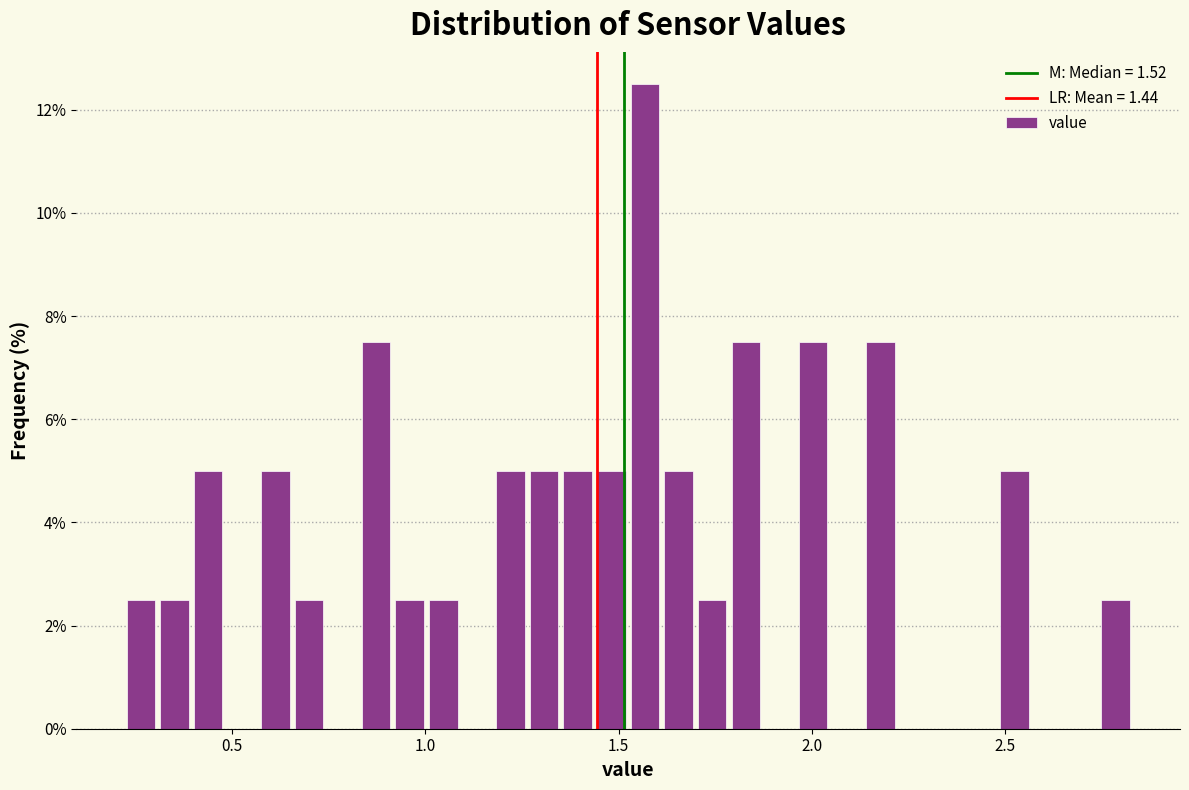

Around what value on the x-axis is the tallest bar? Give the approximate position of its centre, as read against the axis.

1.55